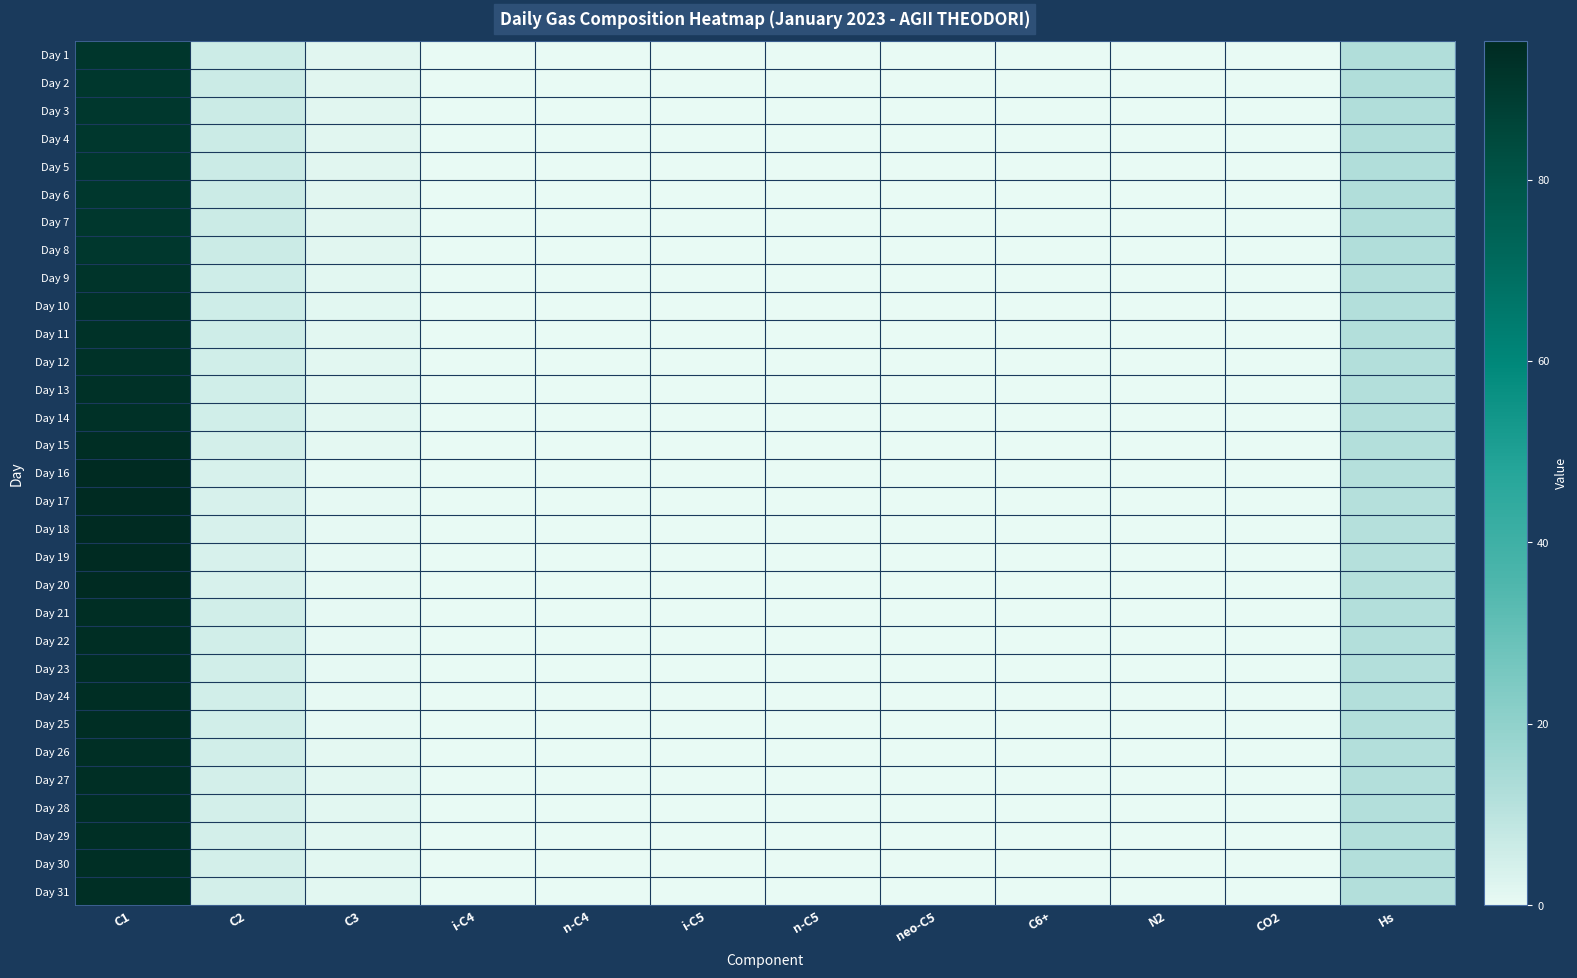

At which category is the sum across all series the highest?

C1